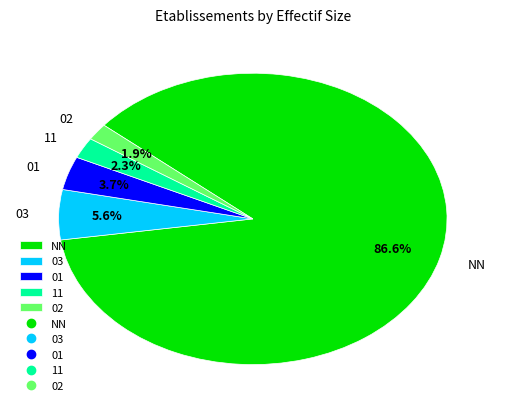

To the nearest percent, what is the average slice percentage?

20%